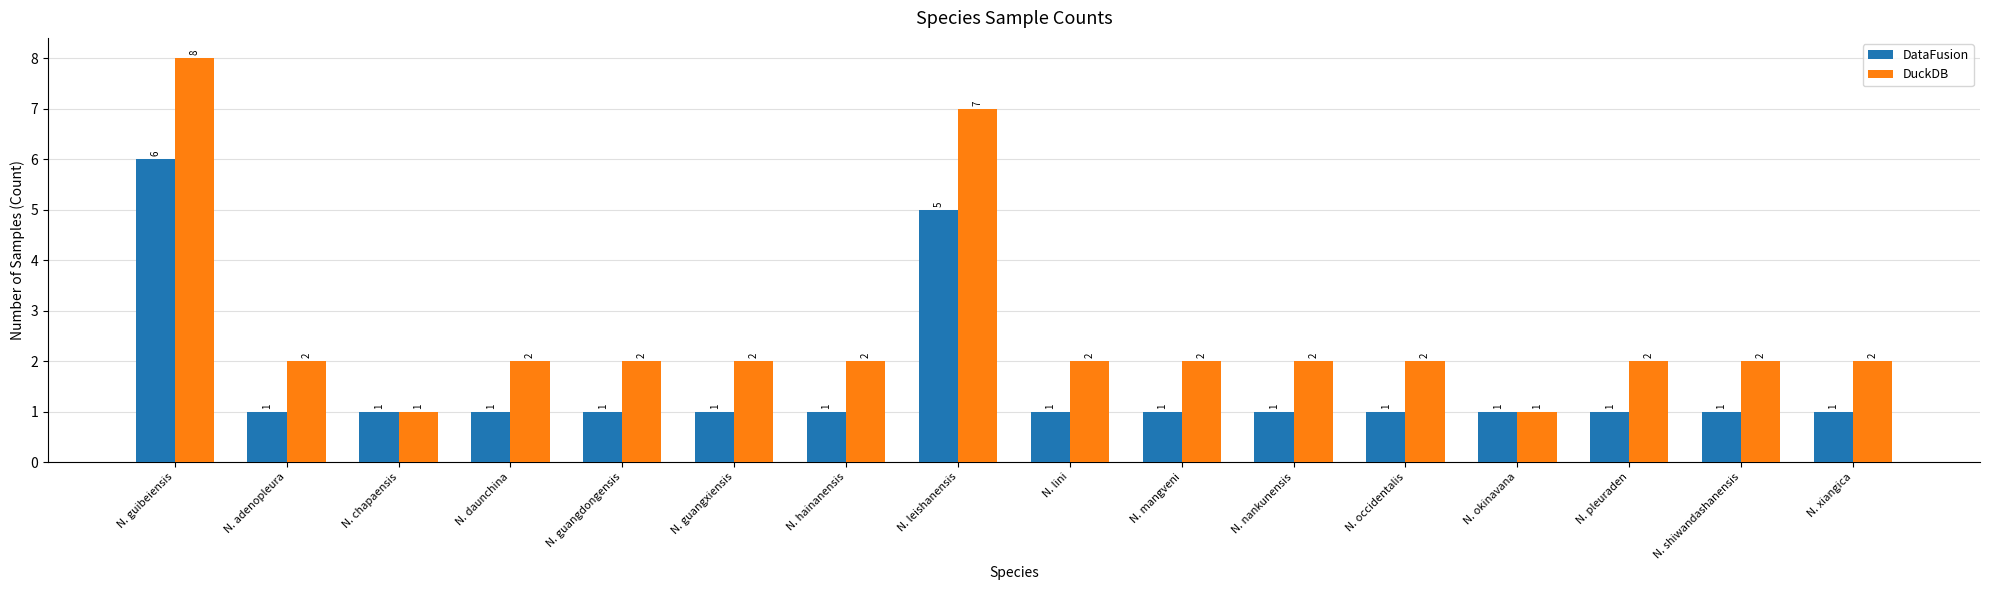

Reading right to left, extract all data points from this chart.

DataFusion: N. xiangica=1	N. shiwandashanensis=1	N. pleuraden=1	N. okinavana=1	N. occidentalis=1	N. nankunensis=1	N. mangveni=1	N. lini=1	N. leishanensis=5	N. hainanensis=1	N. guangxiensis=1	N. guangdongensis=1	N. daunchina=1	N. chapaensis=1	N. adenopleura=1	N. guibeiensis=6
DuckDB: N. xiangica=2	N. shiwandashanensis=2	N. pleuraden=2	N. okinavana=1	N. occidentalis=2	N. nankunensis=2	N. mangveni=2	N. lini=2	N. leishanensis=7	N. hainanensis=2	N. guangxiensis=2	N. guangdongensis=2	N. daunchina=2	N. chapaensis=1	N. adenopleura=2	N. guibeiensis=8